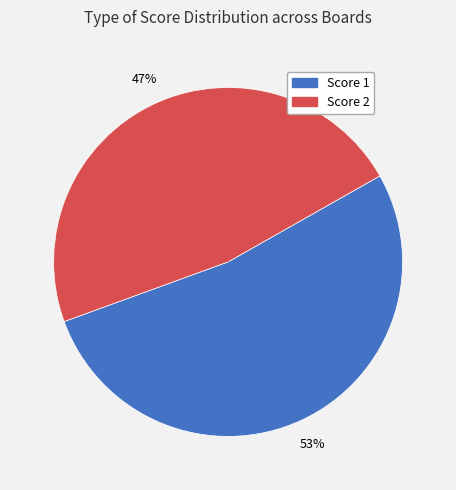

How many slices are in this pie chart?

2